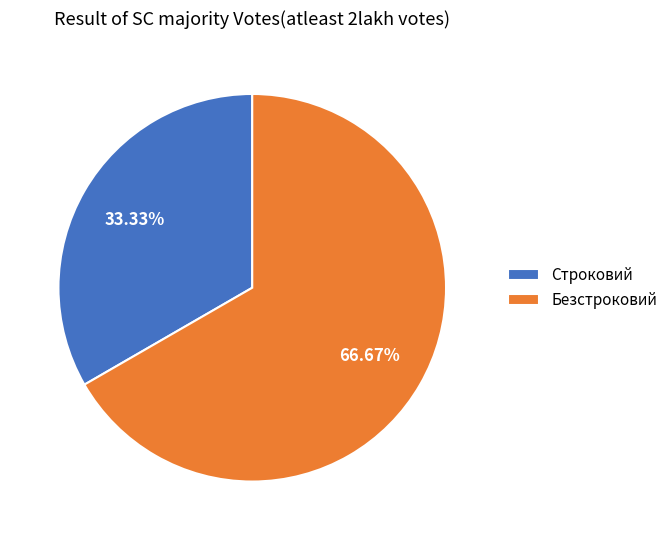

What is the largest slice in the pie chart?

Безстроковий